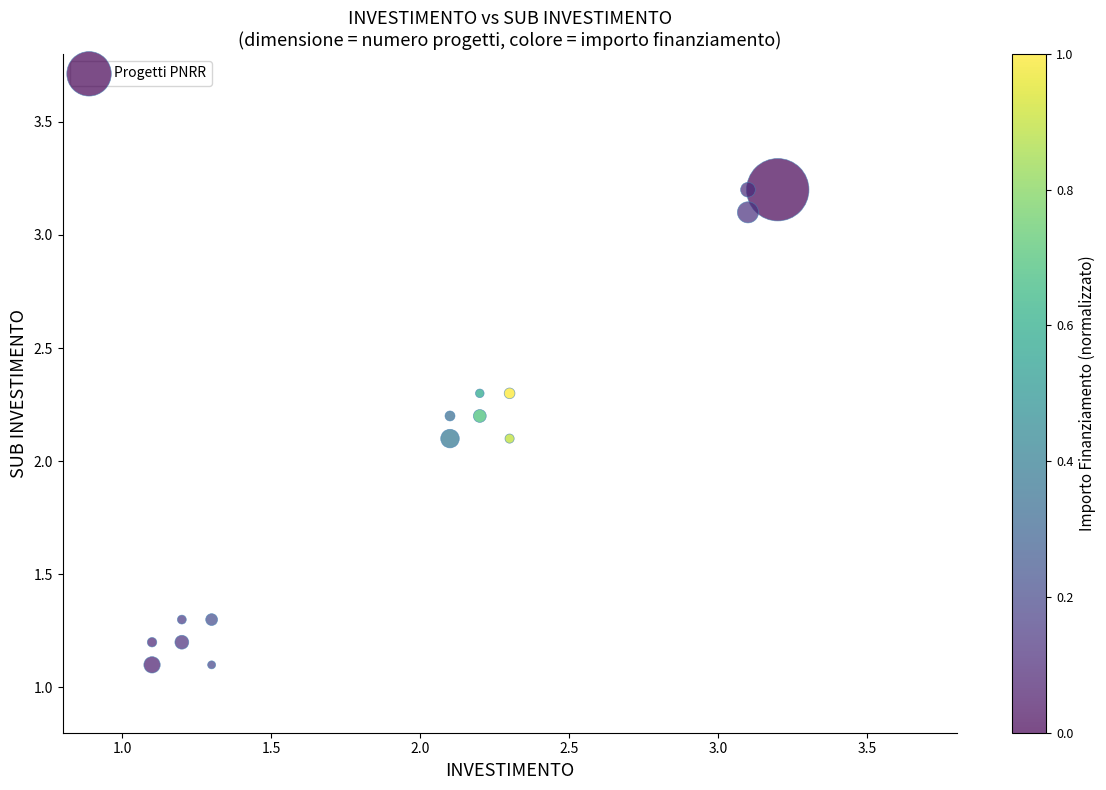

What is the range of X values (max minus min)?

2.1